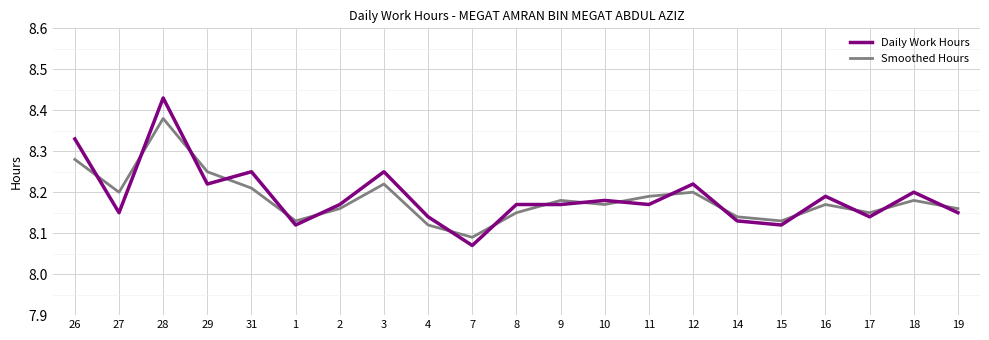

Rank the series by their maximum value, from highest to lowest.

Daily Work Hours, Smoothed Hours